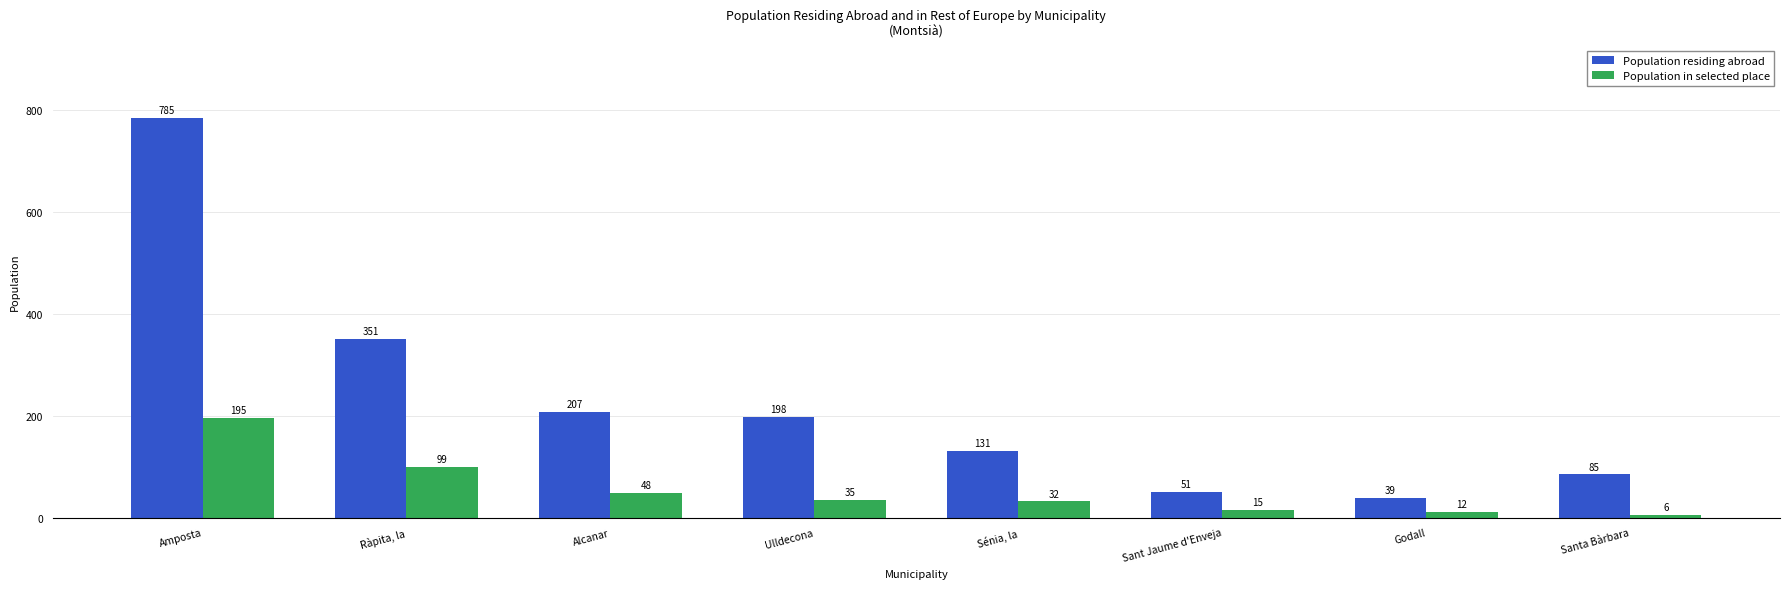

Rank the categories by Population residing abroad value from highest to lowest.

Amposta, Ràpita, la, Alcanar, Ulldecona, Sénia, la, Santa Bàrbara, Sant Jaume d'Enveja, Godall